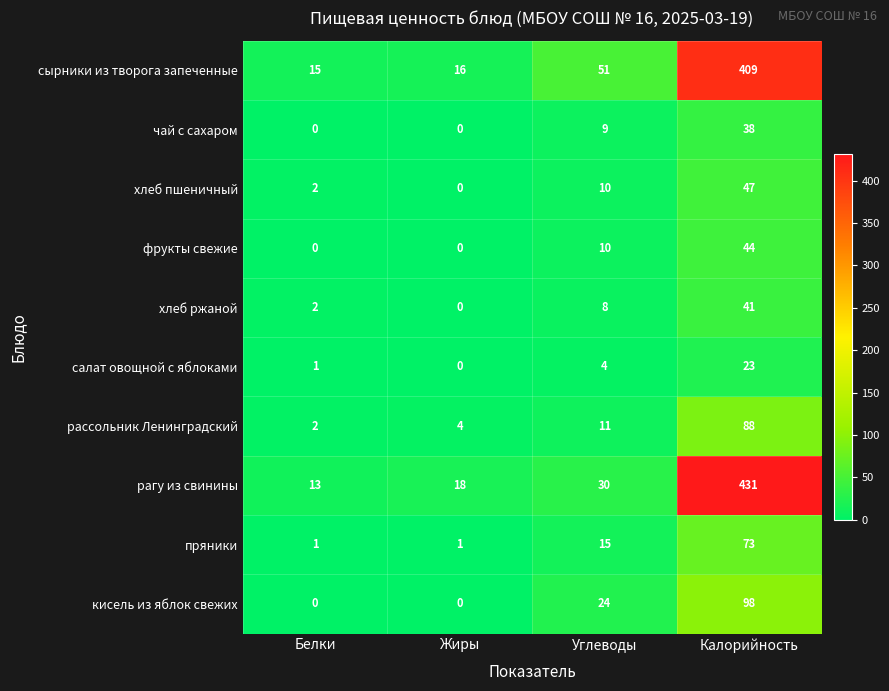

Which series changed the most between Белки and Углеводы?

сырники из творога запеченные